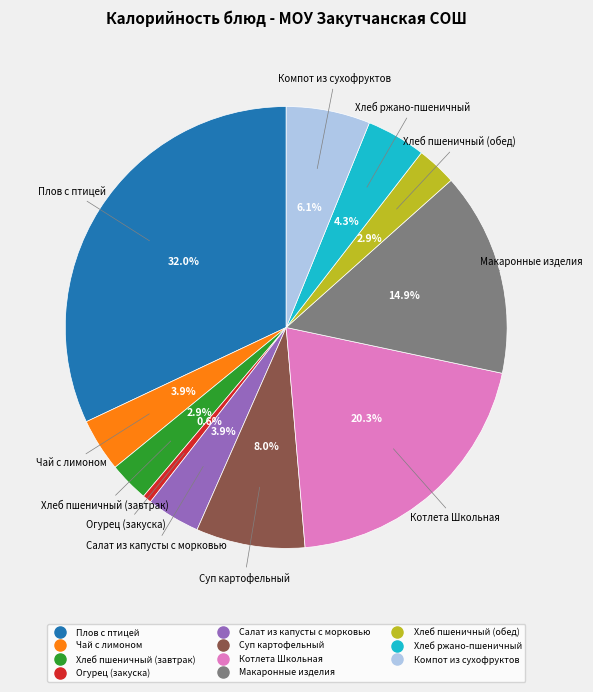

Which category has the biggest portion of the pie?

Плов с птицей